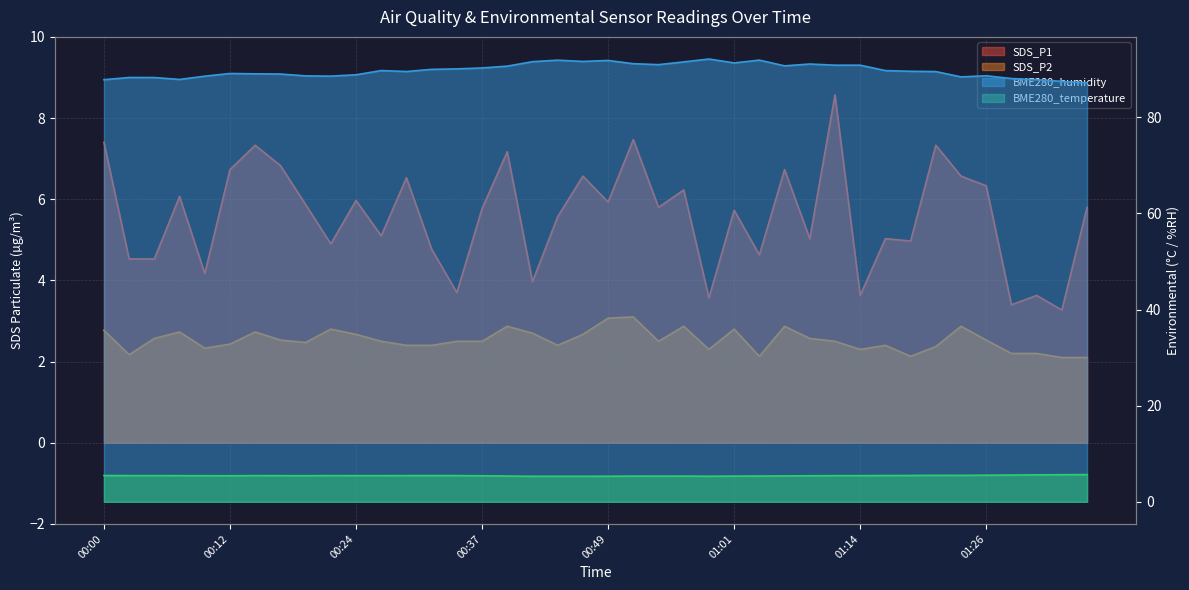

Reading left to right, extract all data points from this chart.

SDS_P1: 00:00=7.4	00:02=4.5	00:05=4.5	00:07=6.1	00:10=4.2	00:12=6.7	00:15=7.3	00:17=6.8	00:20=5.9	00:22=4.9	00:24=6.0	00:27=5.1	00:29=6.5	00:32=4.8	00:34=3.7	00:37=5.8	00:39=7.2	00:42=4.0	00:44=5.6	00:47=6.6	00:49=5.9	00:52=7.5	00:54=5.8	00:57=6.2	00:59=3.6	01:01=5.7	01:04=4.6	01:07=6.7	01:09=5.0	01:11=8.6	01:14=3.6	01:16=5.0	01:19=5.0	01:21=7.3	01:24=6.6	01:26=6.3	01:29=3.4	01:31=3.6	01:34=3.3	01:36=5.8
SDS_P2: 00:00=2.8	00:02=2.2	00:05=2.6	00:07=2.7	00:10=2.3	00:12=2.4	00:15=2.7	00:17=2.5	00:20=2.5	00:22=2.8	00:24=2.7	00:27=2.5	00:29=2.4	00:32=2.4	00:34=2.5	00:37=2.5	00:39=2.9	00:42=2.7	00:44=2.4	00:47=2.7	00:49=3.1	00:52=3.1	00:54=2.5	00:57=2.9	00:59=2.3	01:01=2.8	01:04=2.1	01:07=2.9	01:09=2.6	01:11=2.5	01:14=2.3	01:16=2.4	01:19=2.1	01:21=2.4	01:24=2.9	01:26=2.5	01:29=2.2	01:31=2.2	01:34=2.1	01:36=2.1
BME280_humidity: 00:00=87.8	00:02=88.3	00:05=88.3	00:07=87.9	00:10=88.6	00:12=89.1	00:15=89.0	00:17=89.0	00:20=88.6	00:22=88.6	00:24=88.8	00:27=89.7	00:29=89.5	00:32=90.0	00:34=90.1	00:37=90.3	00:39=90.7	00:42=91.6	00:44=91.9	00:47=91.6	00:49=91.8	00:52=91.2	00:54=91.0	00:57=91.5	00:59=92.1	01:01=91.3	01:04=91.9	01:07=90.7	01:09=91.1	01:11=90.8	01:14=90.8	01:16=89.7	01:19=89.6	01:21=89.5	01:24=88.4	01:26=88.7	01:29=88.1	01:31=87.8	01:34=87.5	01:36=87.2
BME280_temperature: 00:00=5.5	00:02=5.5	00:05=5.5	00:07=5.4	00:10=5.4	00:12=5.4	00:15=5.5	00:17=5.4	00:20=5.4	00:22=5.5	00:24=5.4	00:27=5.4	00:29=5.5	00:32=5.5	00:34=5.5	00:37=5.4	00:39=5.4	00:42=5.3	00:44=5.3	00:47=5.3	00:49=5.3	00:52=5.3	00:54=5.3	00:57=5.3	00:59=5.3	01:01=5.3	01:04=5.4	01:07=5.4	01:09=5.4	01:11=5.4	01:14=5.4	01:16=5.5	01:19=5.5	01:21=5.5	01:24=5.5	01:26=5.5	01:29=5.6	01:31=5.6	01:34=5.6	01:36=5.7